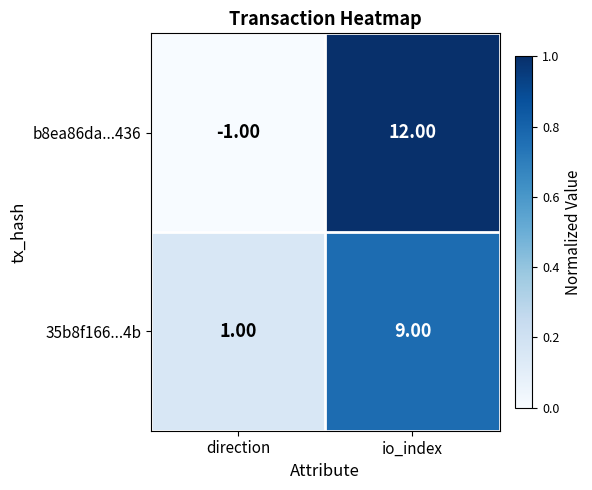

What is the sum of all 35b8f166...4b values?

10